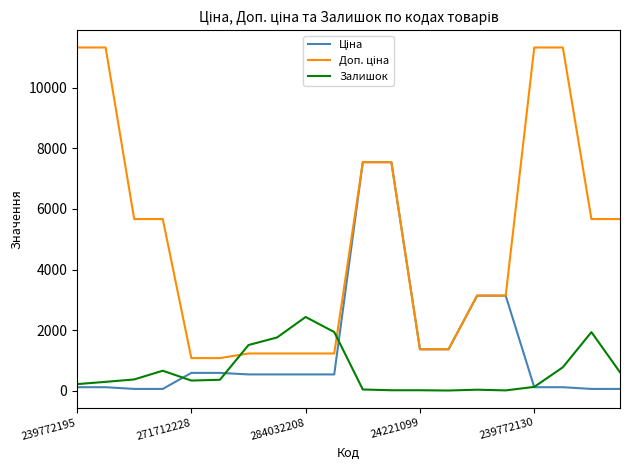

How many lines are shown in the chart?

3